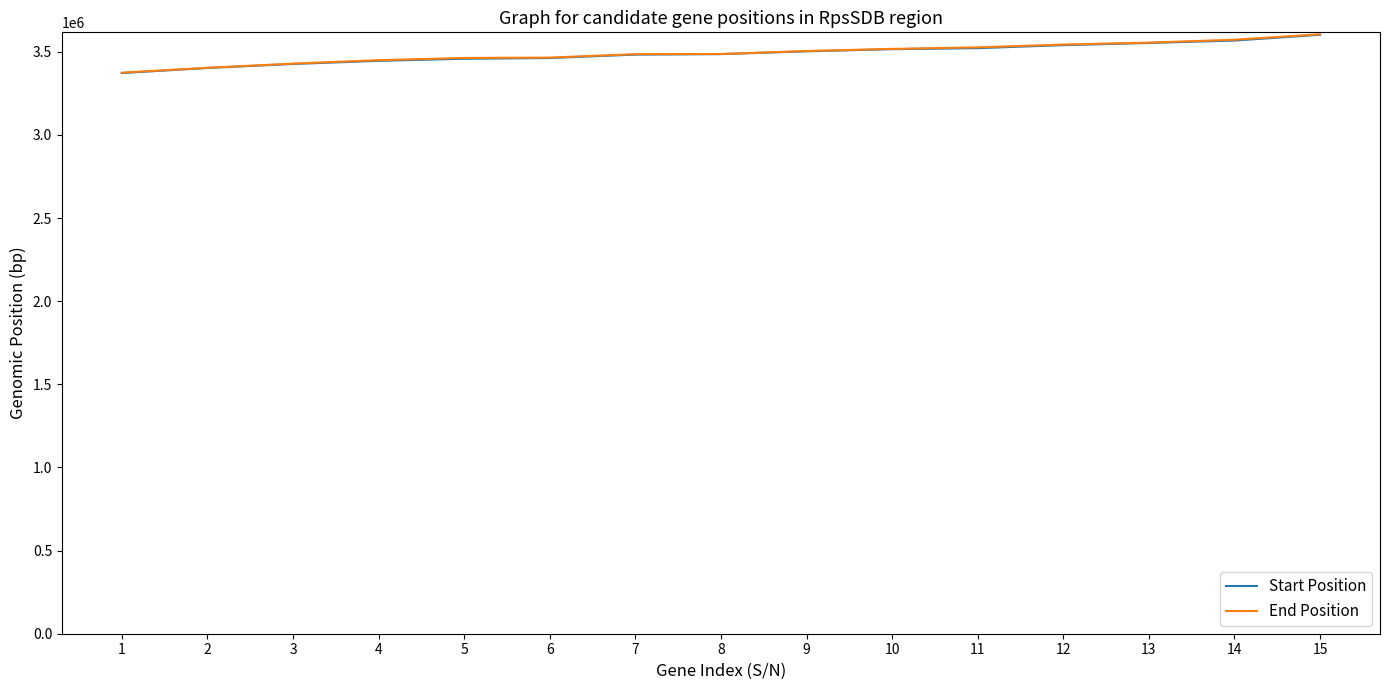

What is the highest value of the End Position series?

3605654